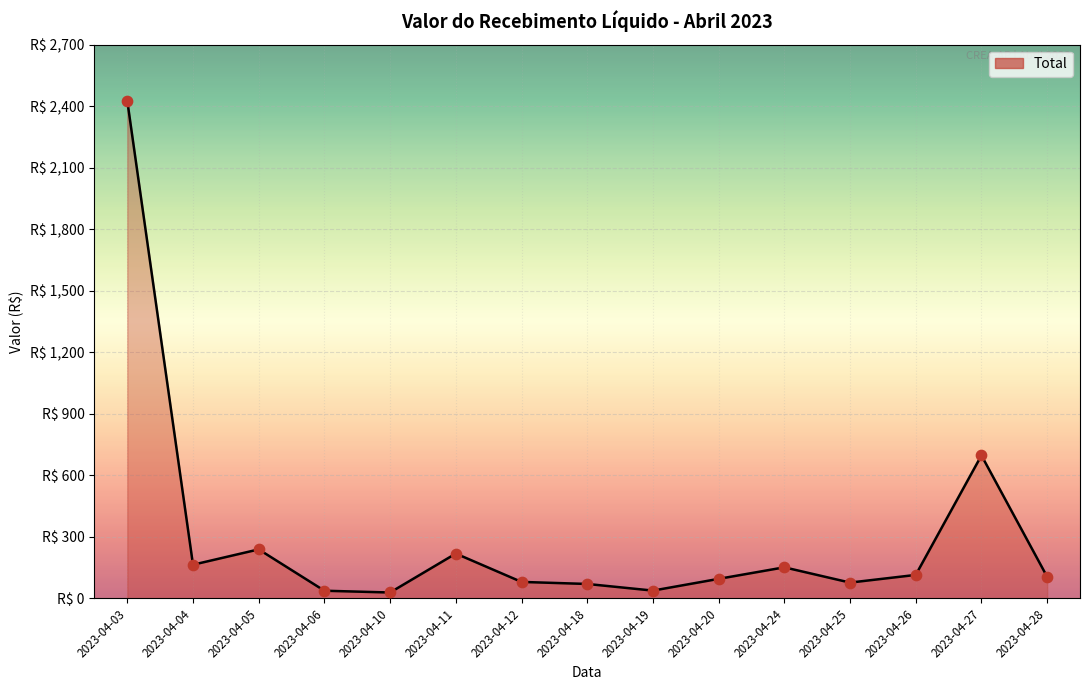

What is the ratio of the value at 2023-04-25 to the value at 2023-04-26?

0.7